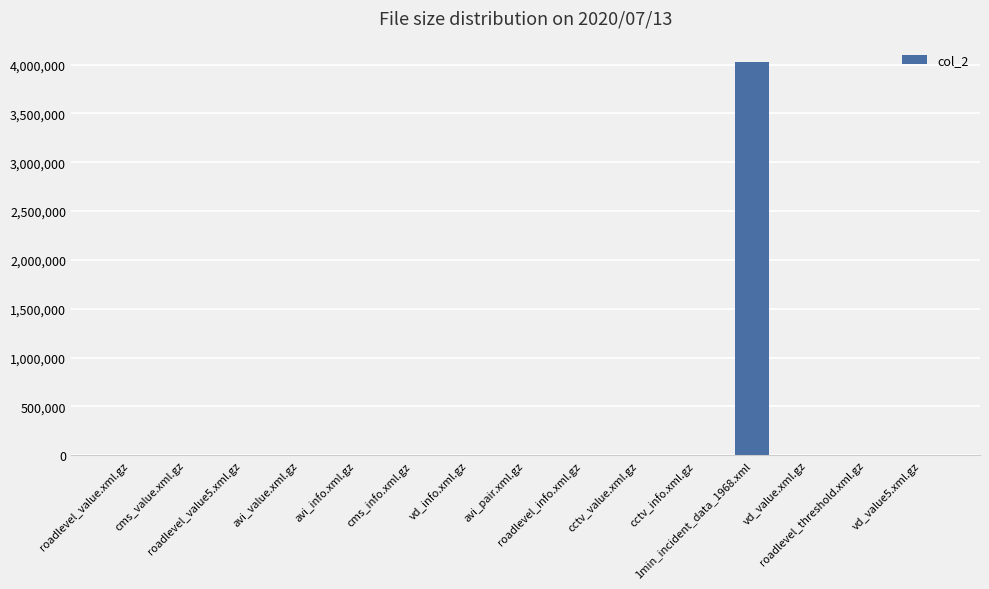

How many distinct data groups are displayed?

1